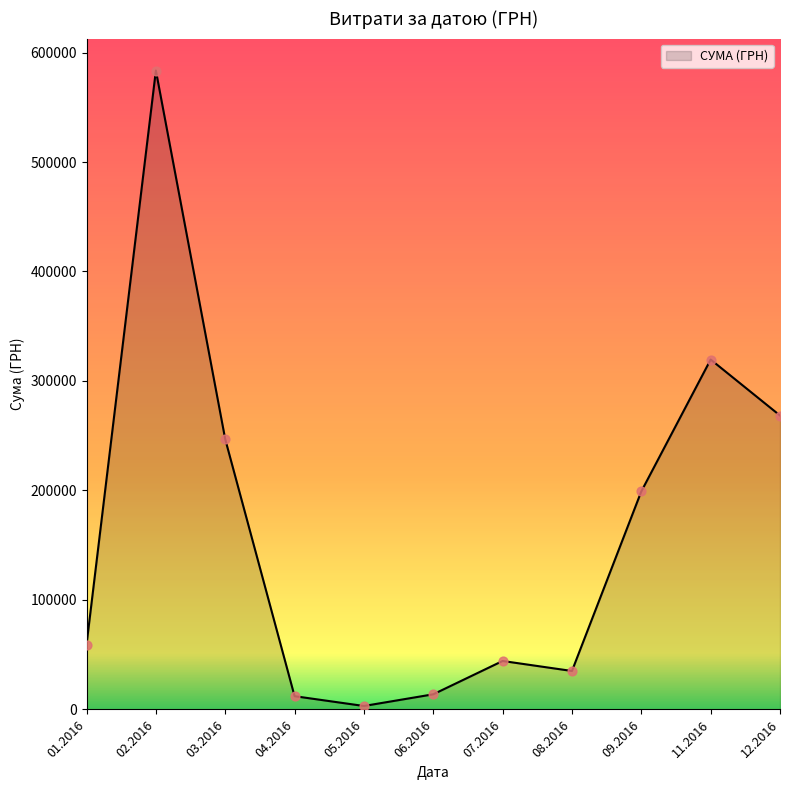

Which has a higher value, 12.2016 or 02.2016?

02.2016